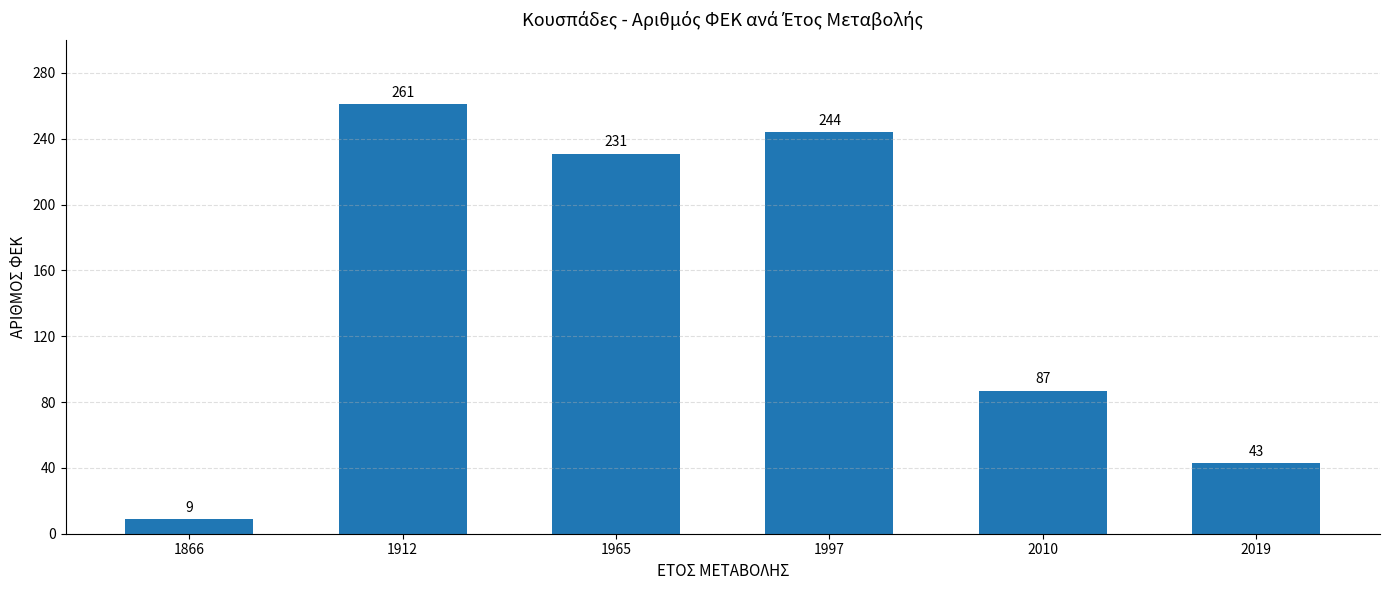

How many data points are less than 231?

3